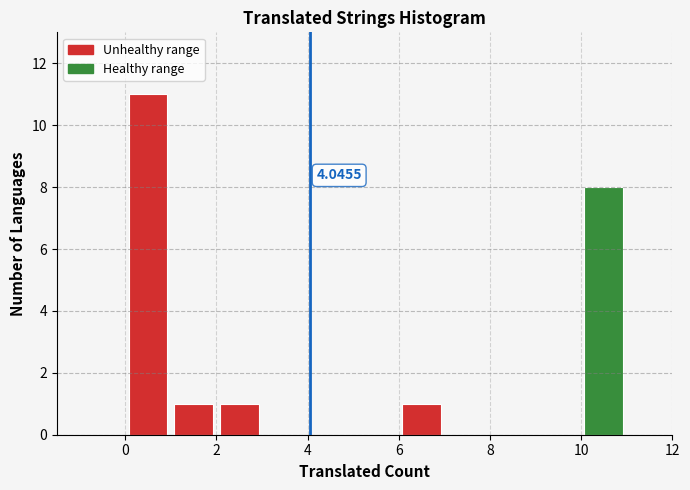

Over which range of the x-axis is the bar tallest?

0 to 1